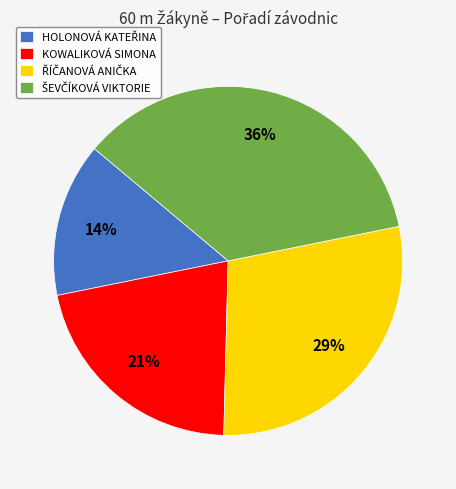

Is there a majority slice in this chart?

No